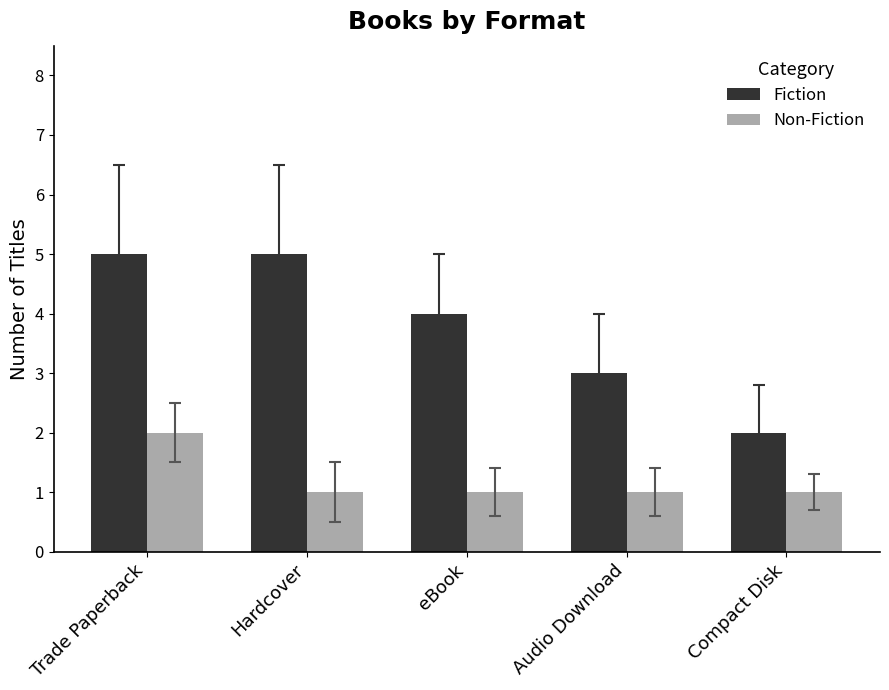

Which series has the largest total across all categories?

Fiction